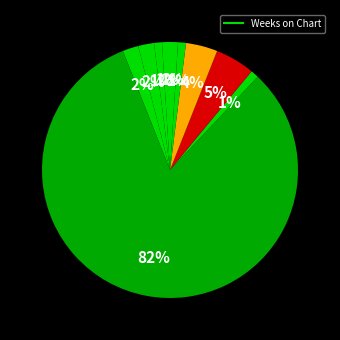

How many slices are in this pie chart?

10